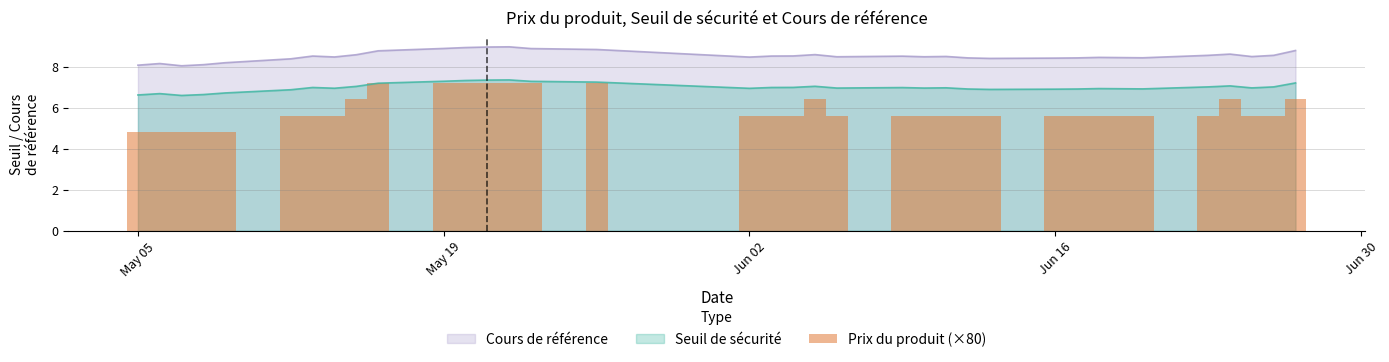

Does the chart contain stacked bars?

No